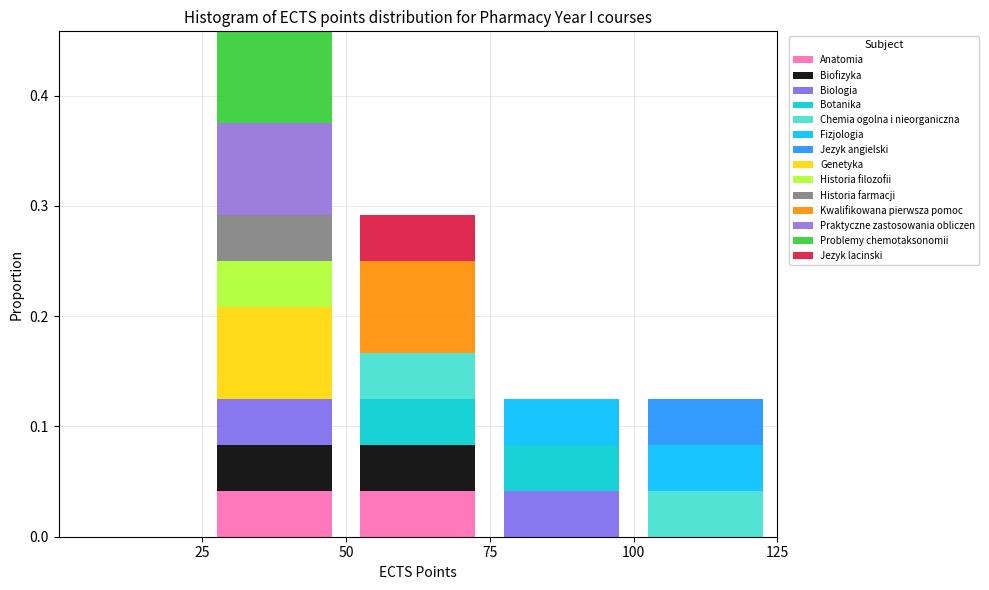

Reading left to right, transcribe this chart: for each stacked bar, give the range it covers on the x-axis and its total height. The values are not printed on the chart, so give them approximately, as read against the axis.

0 to 25: 0
25 to 50: 0.46
50 to 75: 0.29
75 to 100: 0.13
100 to 125: 0.13